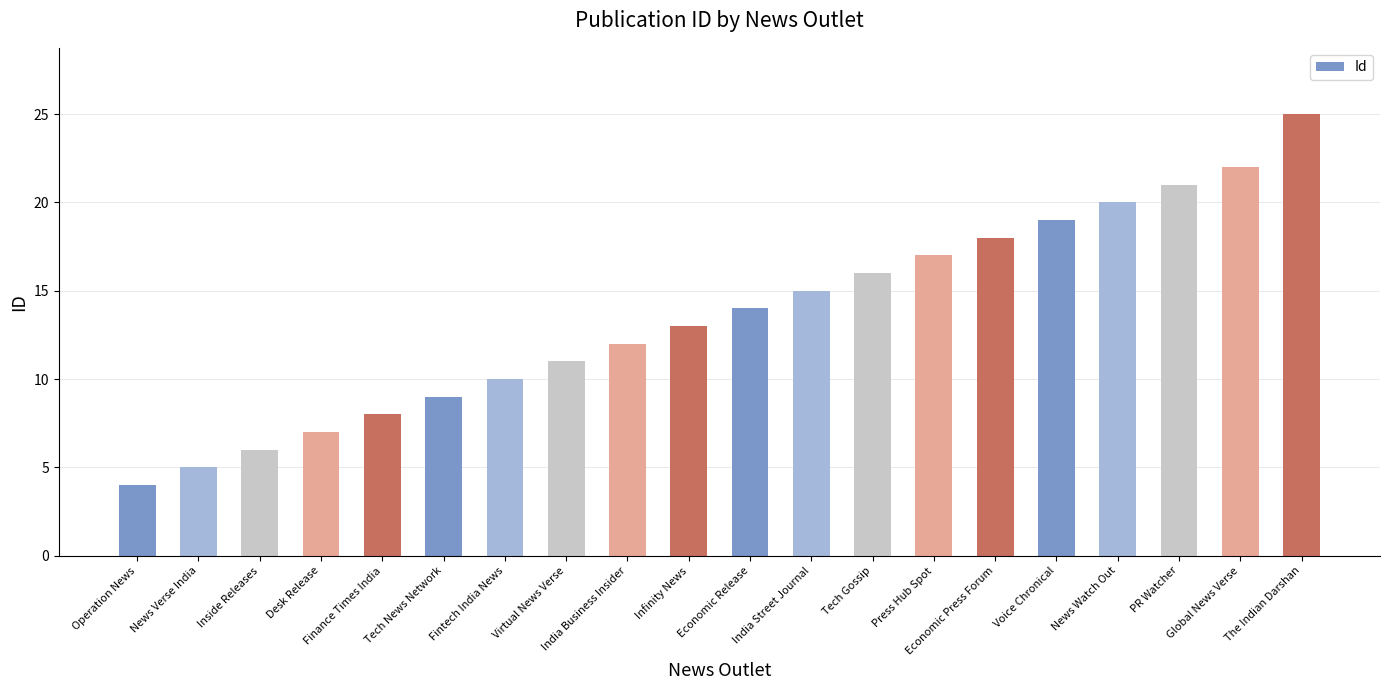

What is the label of the 12th bar from the left?

India Street Journal